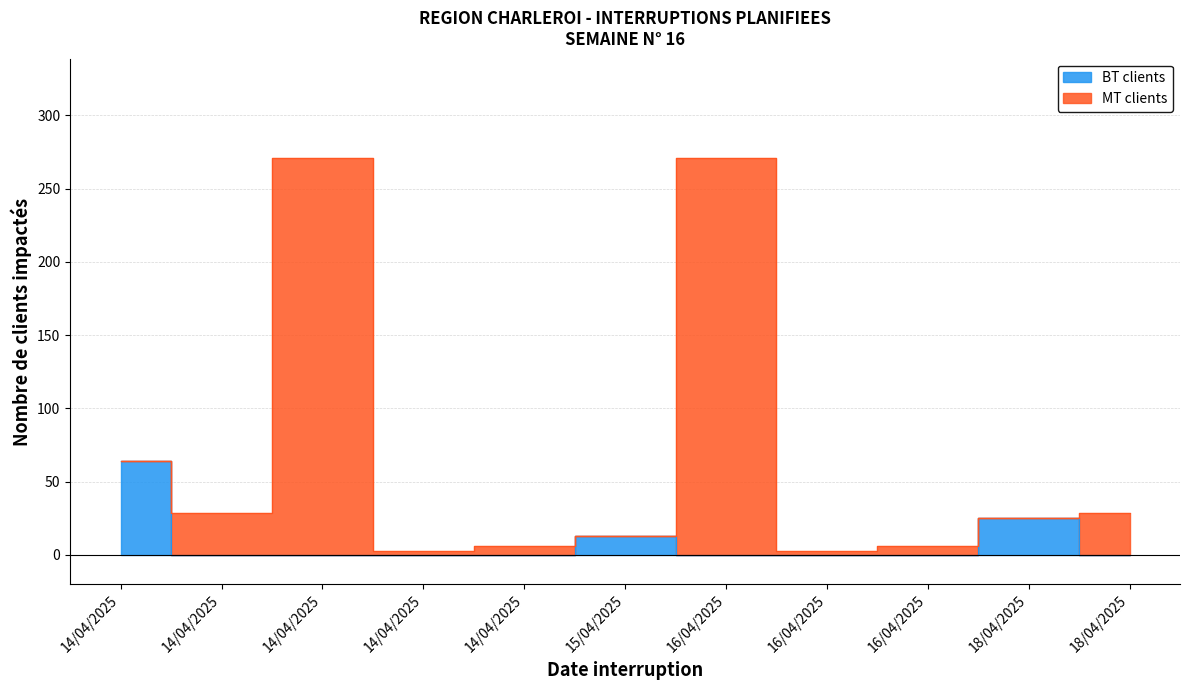

Between 16/04/2025 and 14/04/2025, which is larger?

16/04/2025